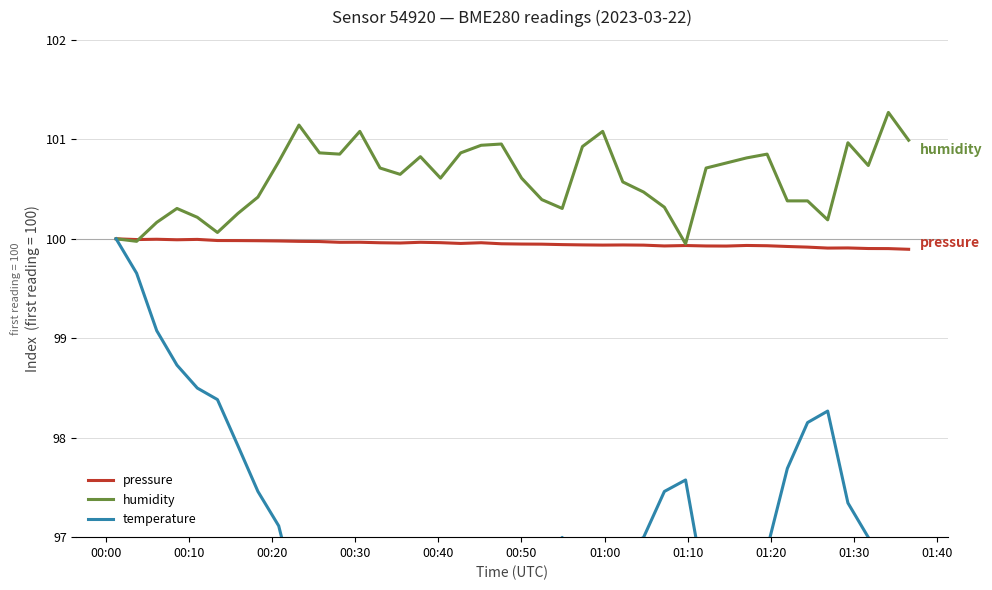

What is the maximum value for humidity?

101.3